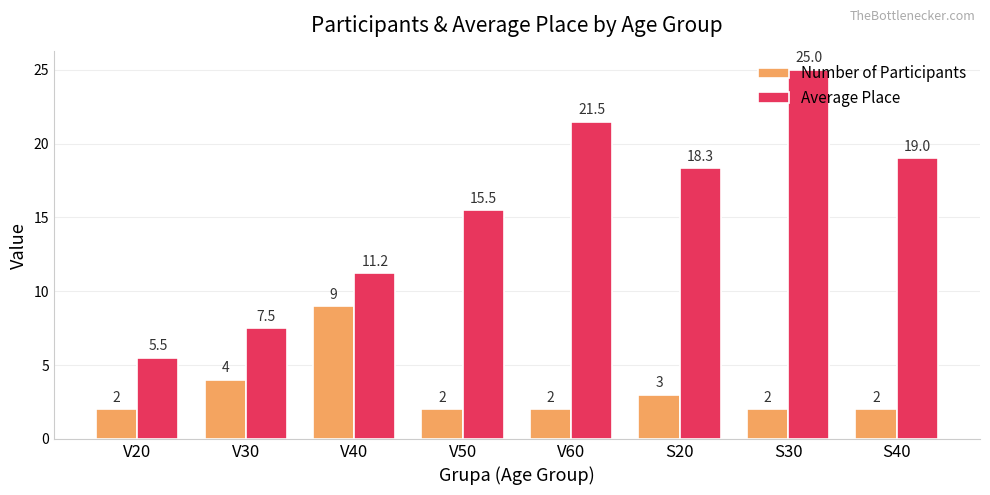

What is the difference between the highest and lowest values at S40?

17.0